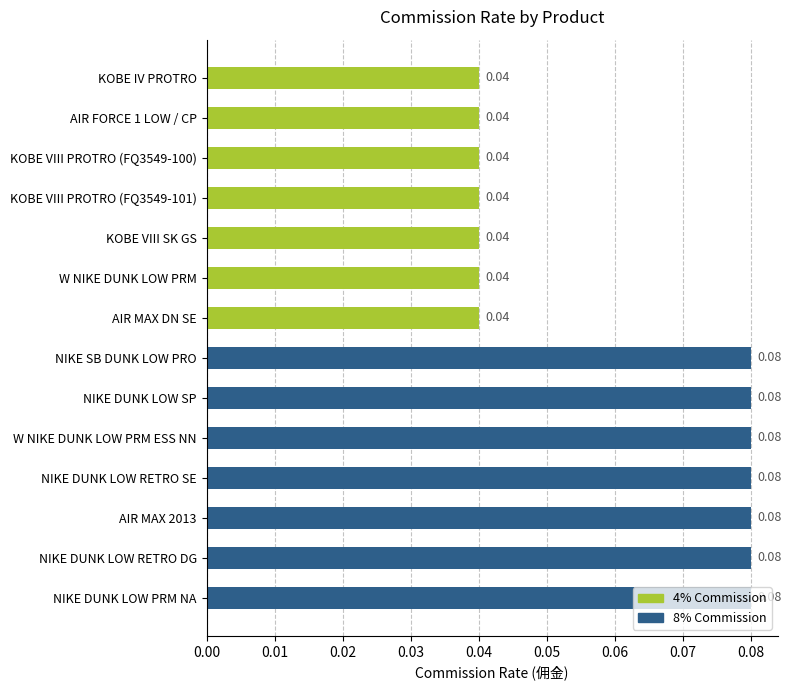

What is the label of the 10th bar from the bottom?

KOBE VIII SK GS